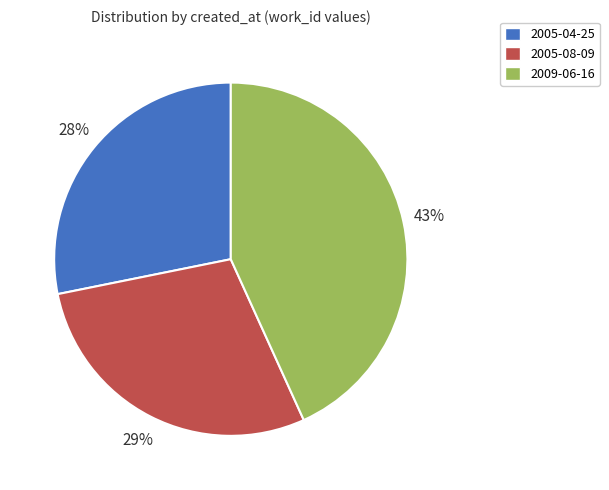

Is the sum of 2009-06-16 and 2005-04-25 greater than half?

Yes